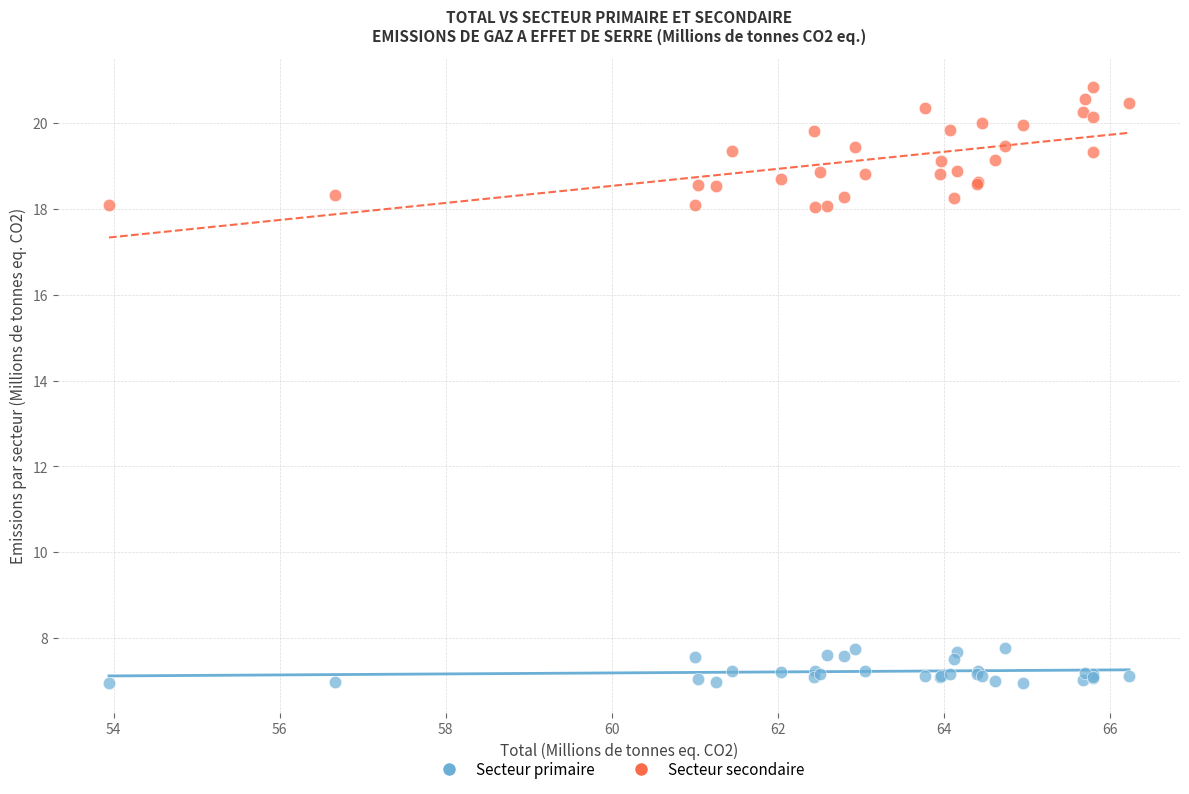

Which series contains the highest Y value?

Secteur secondaire